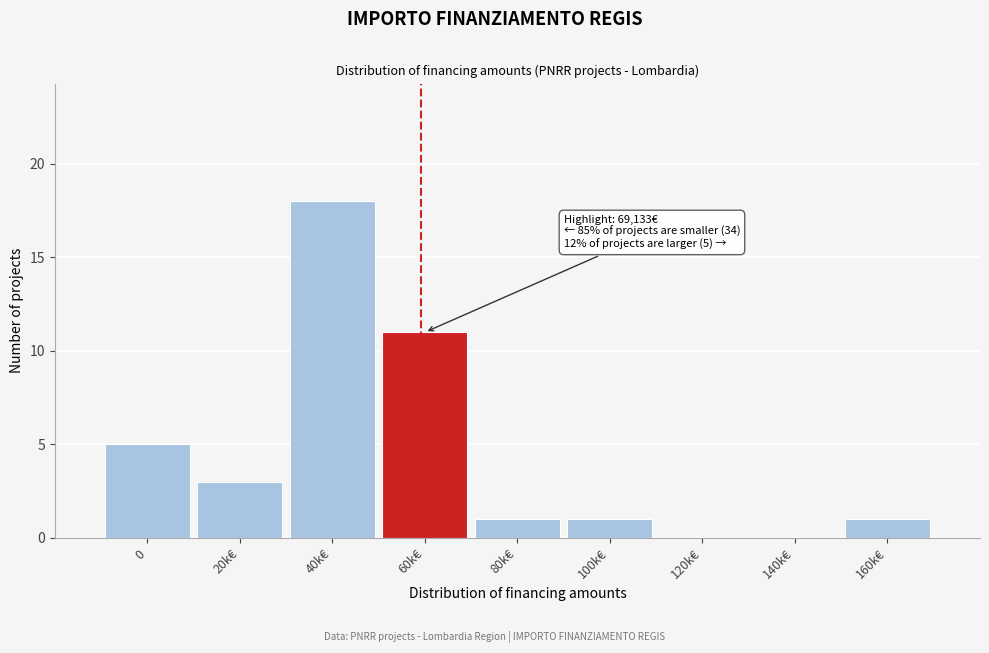

Reading left to right, list all the values displayed in this chart.

0=5	20k€=3	40k€=18	60k€=11	80k€=1	100k€=1	120k€=0	140k€=0	160k€=1